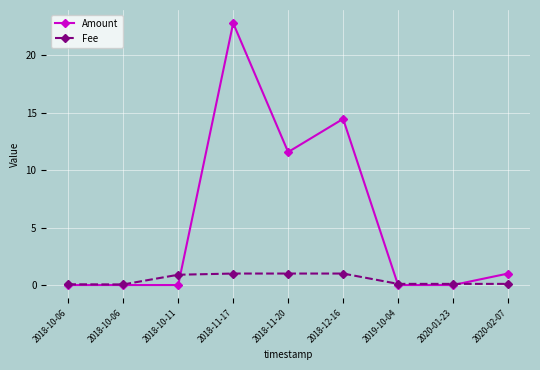

What are all the series names shown in the legend?

Amount, Fee